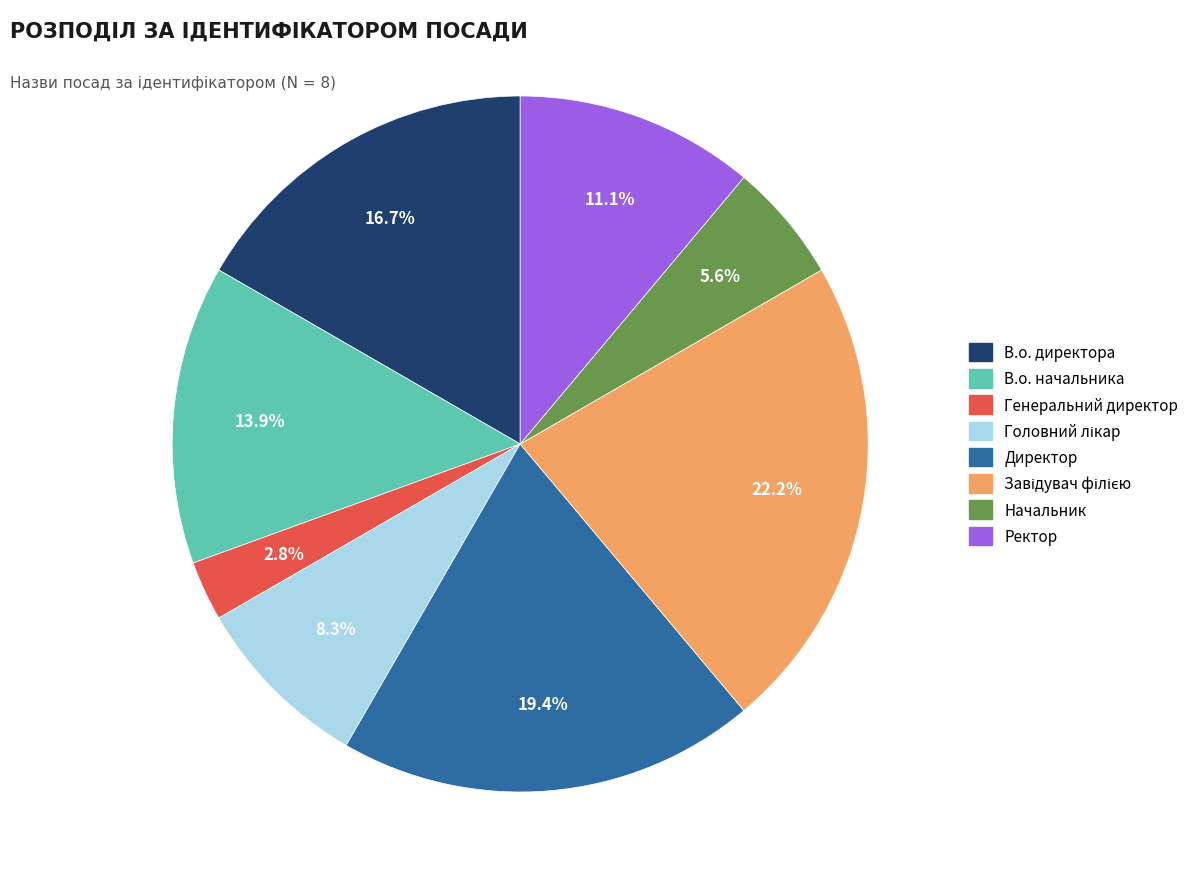

Is it true that Директор is 19% of the pie?

True